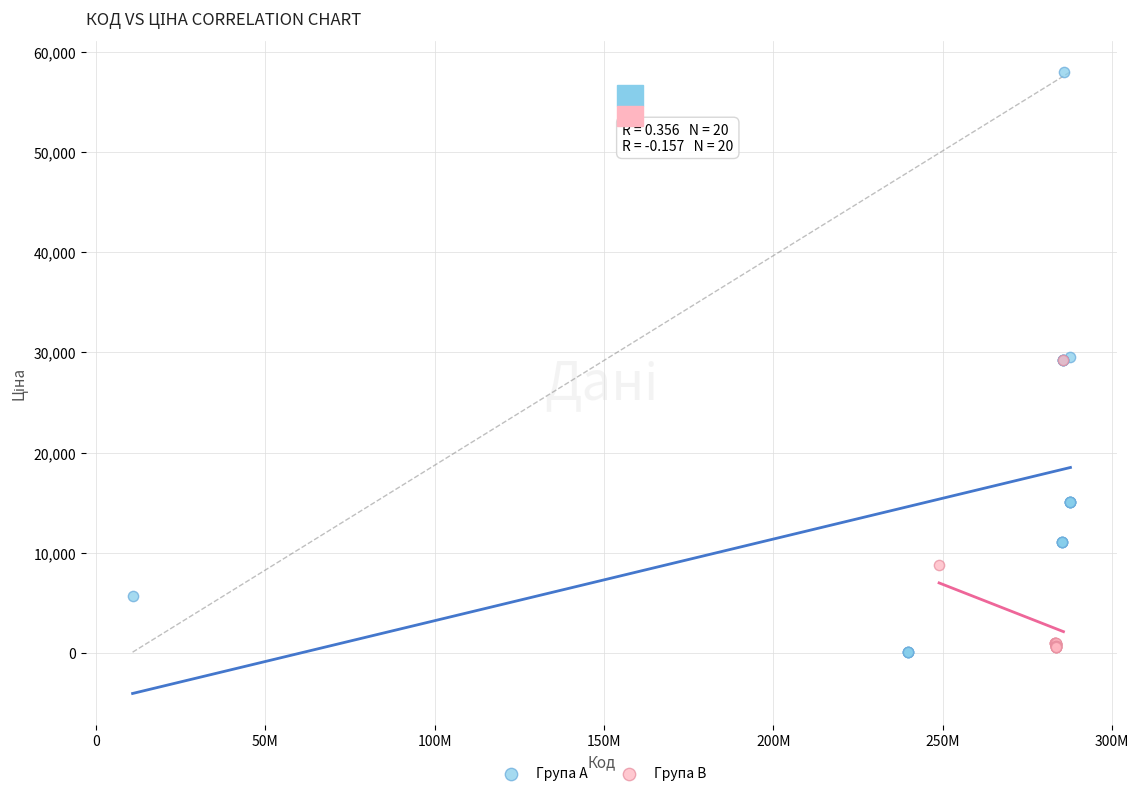

Which series reaches the maximum Y coordinate?

Група A